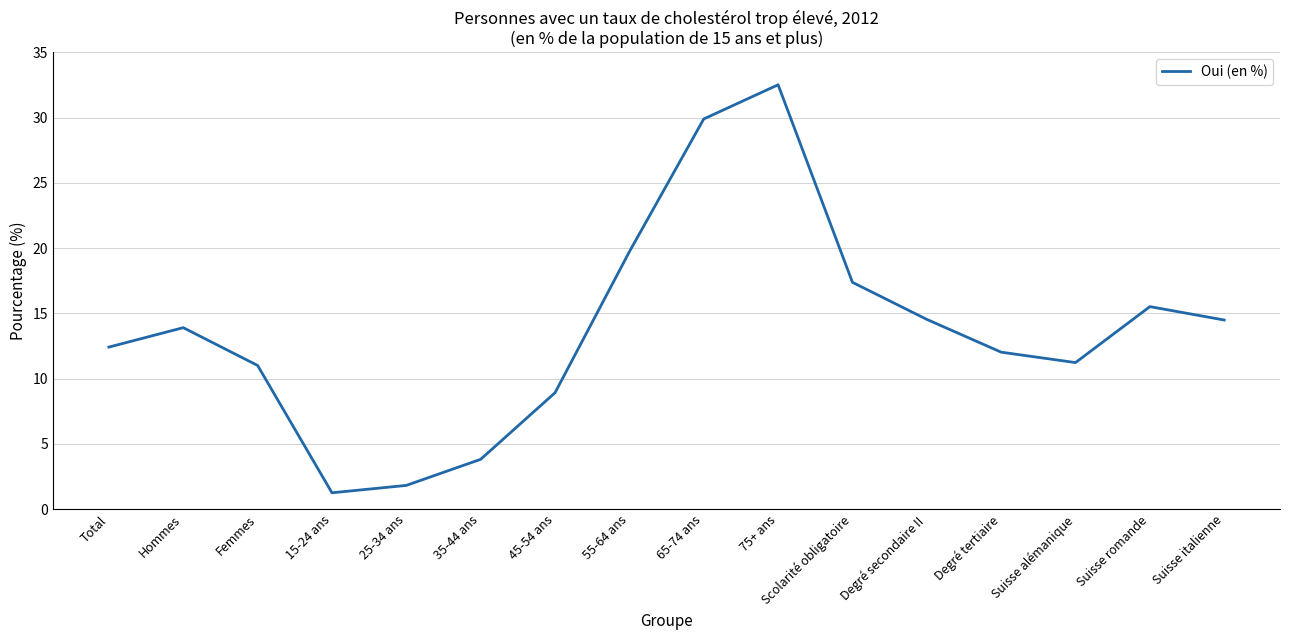

What is the difference between the maximum and minimum values?

31.3